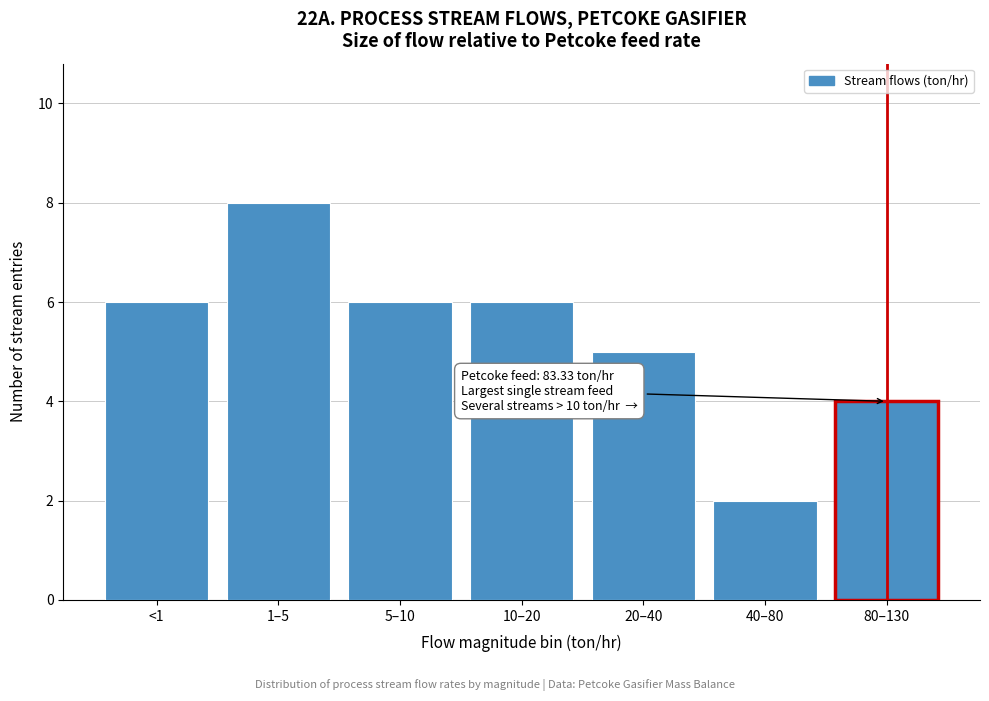

Reading right to left, extract all data points from this chart.

80–130=4	40–80=2	20–40=5	10–20=6	5–10=6	1–5=8	<1=6